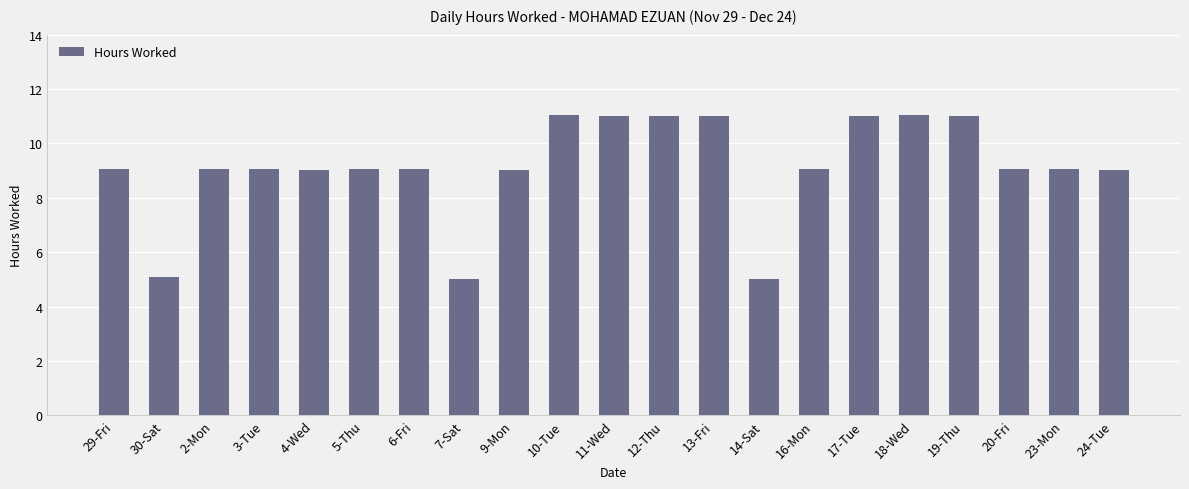

What position from the right is 29-Fri?

21